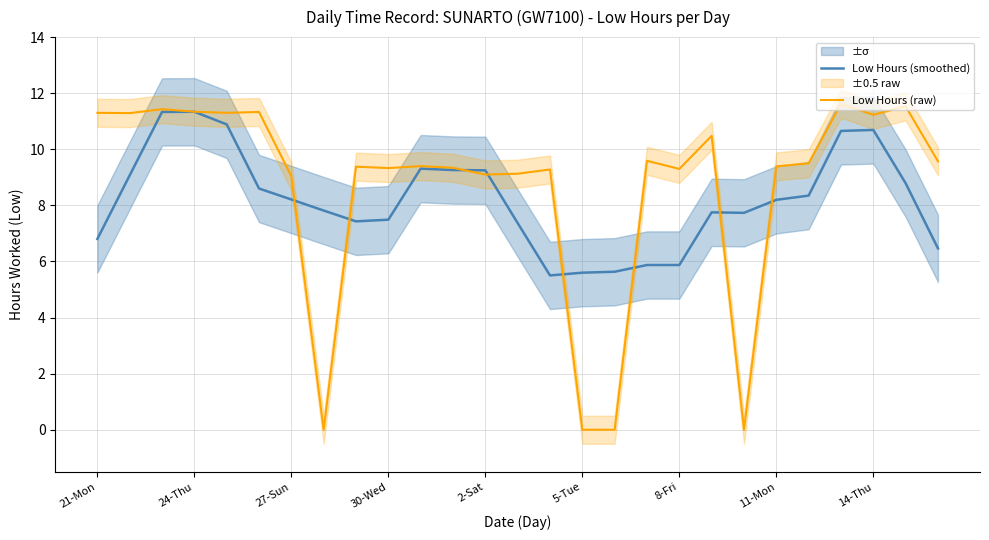

The value of Low Hours (smoothed) at 24-Thu is 11.3. True or false?

True